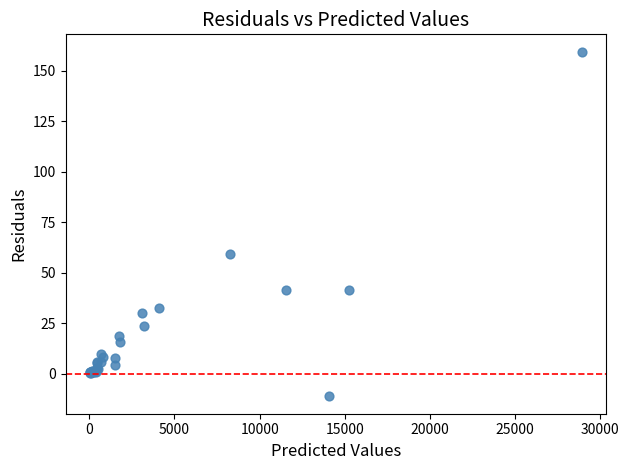

What Y value in the scatter plot is closest to 74?

59.1